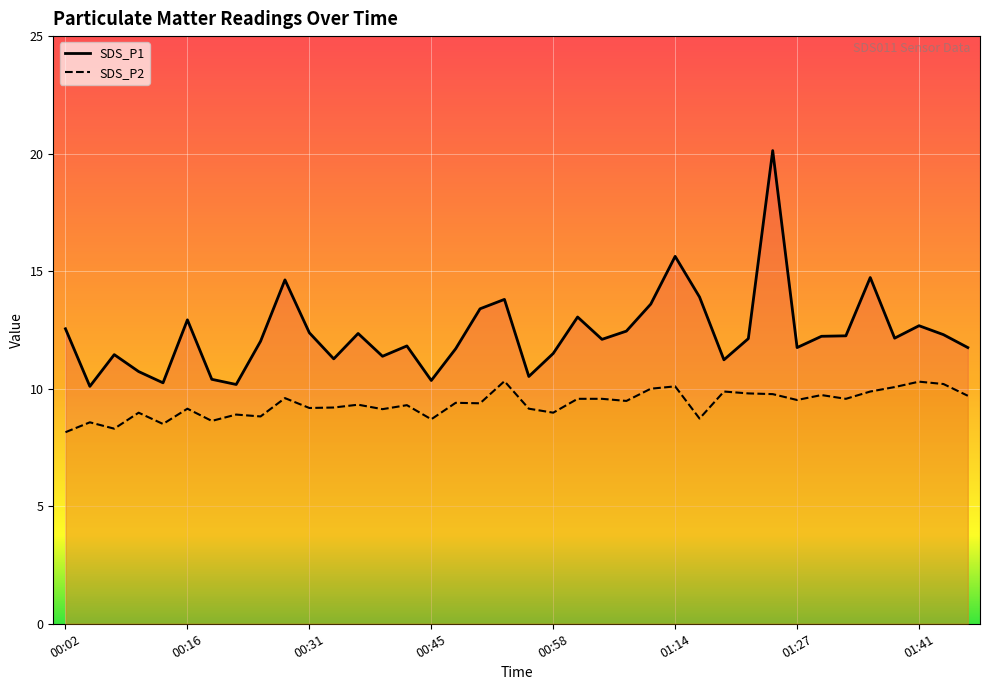

True or false: SDS_P1 and SDS_P2 cross at least once.

False